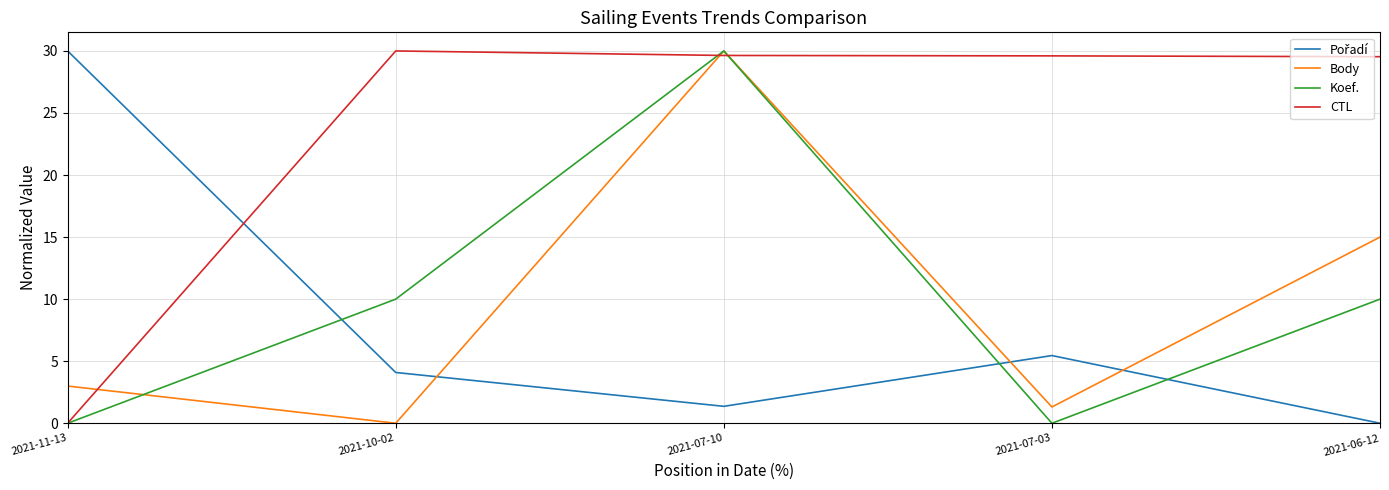

True or false: Koef. has a value of 51.6 at 2021-07-10.

False